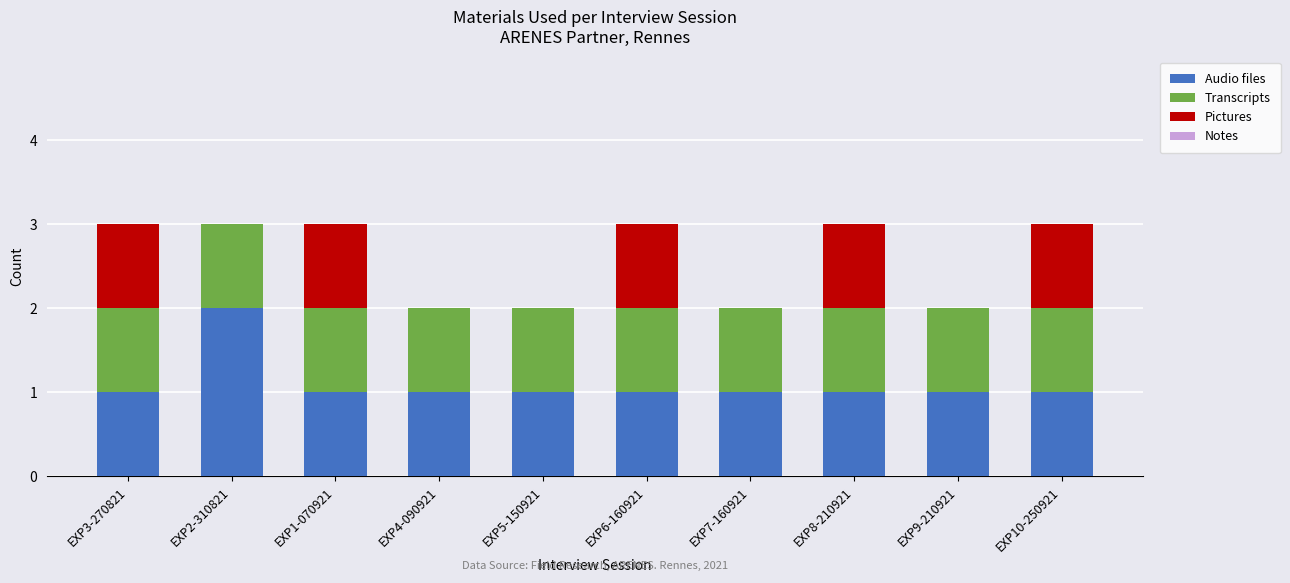

Count the number of categories in the chart.

10